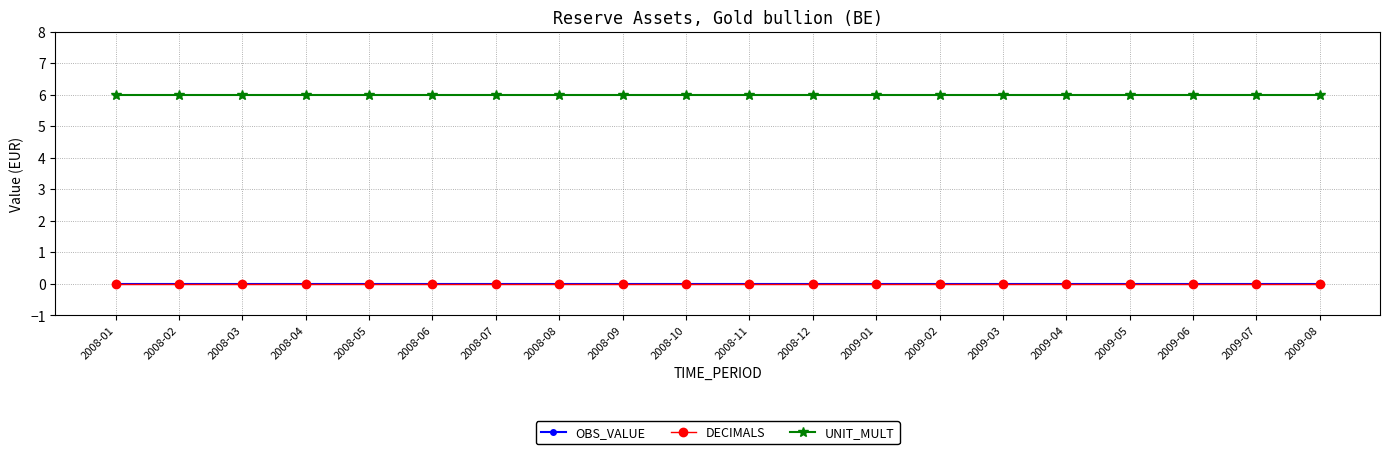

Which category has the highest value across all series?

2008-01